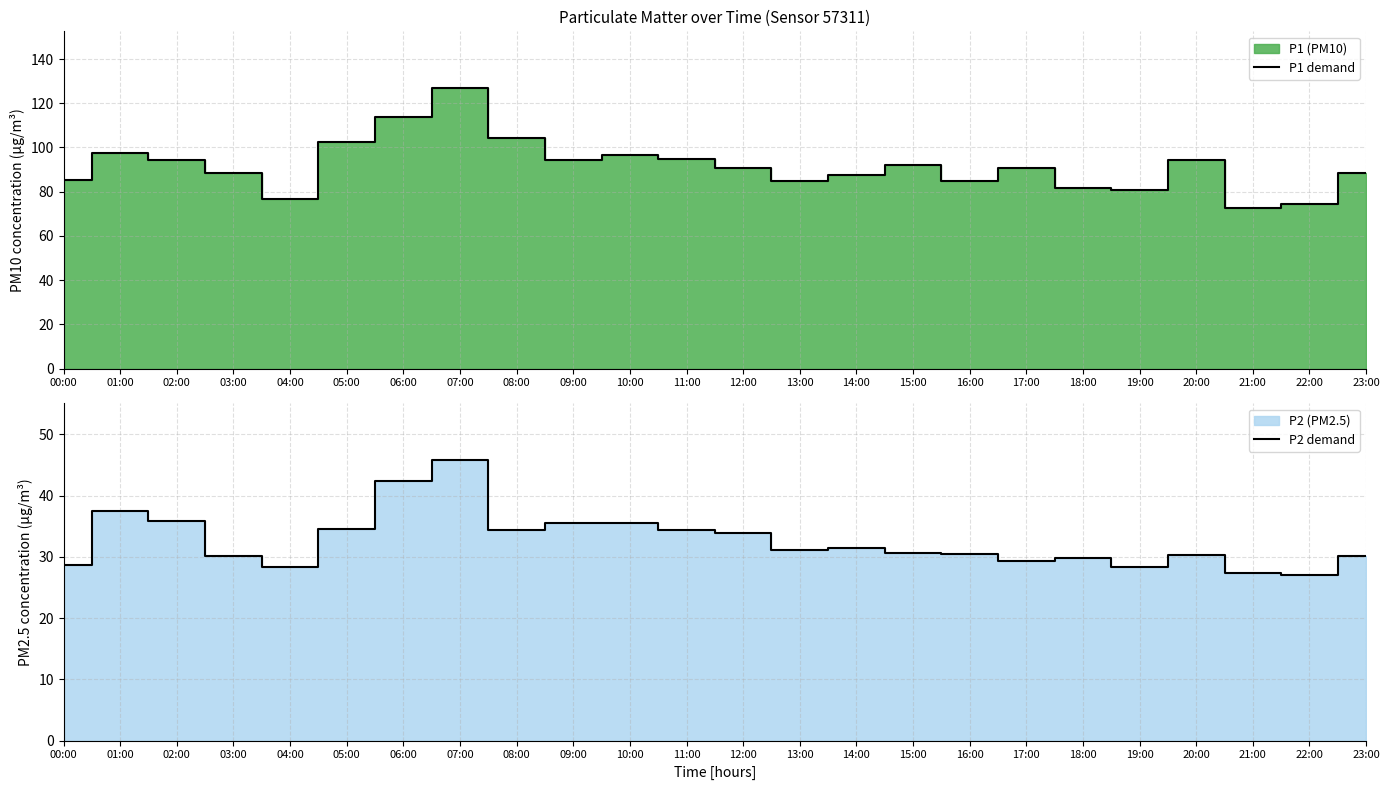

The value of P1 demand at 15:00 is 161.9. True or false?

False